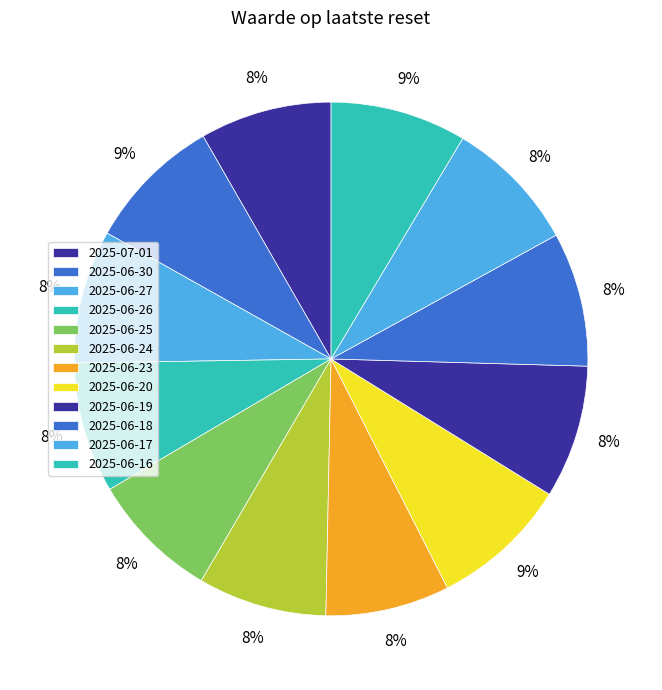

How many slices are in this pie chart?

12